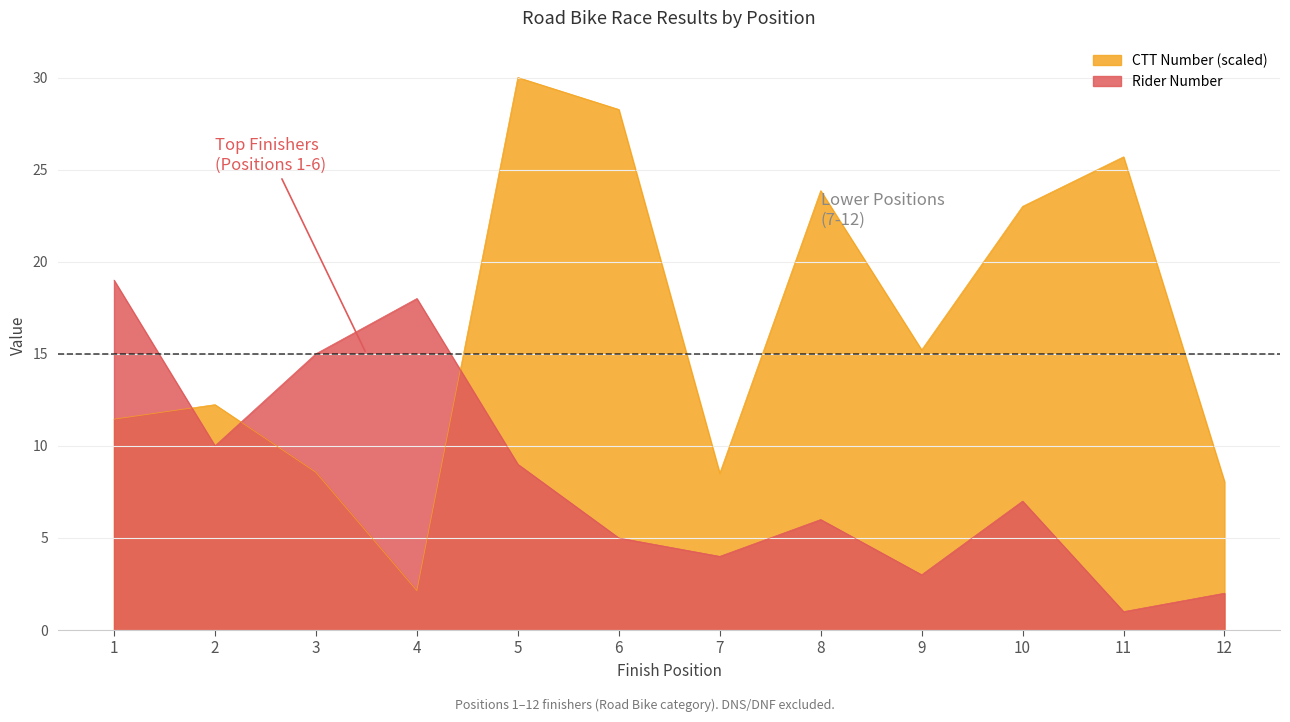

Rank the series at 12 from lowest to highest value.

Rider Number, CTT Number (scaled)